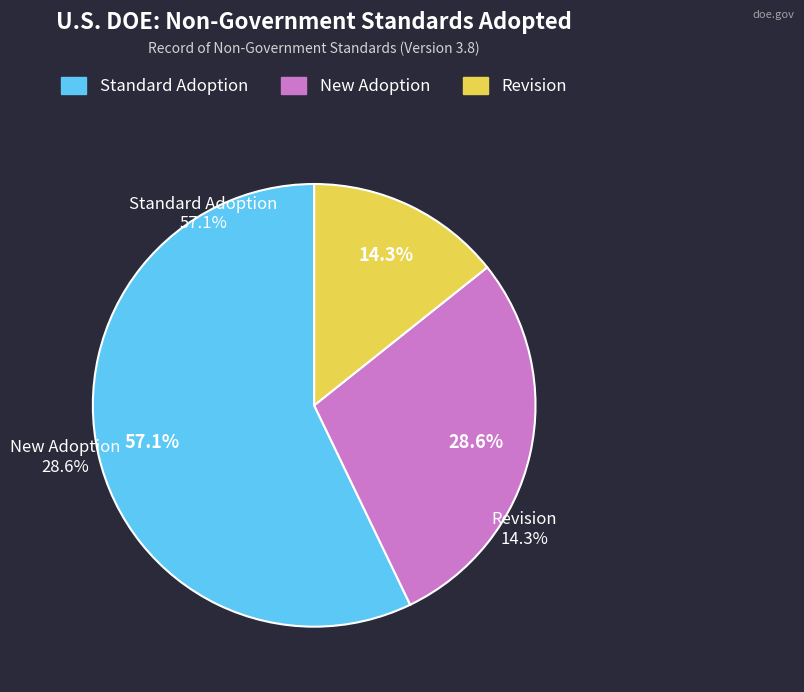

What is the smallest slice in the pie chart?

Revision